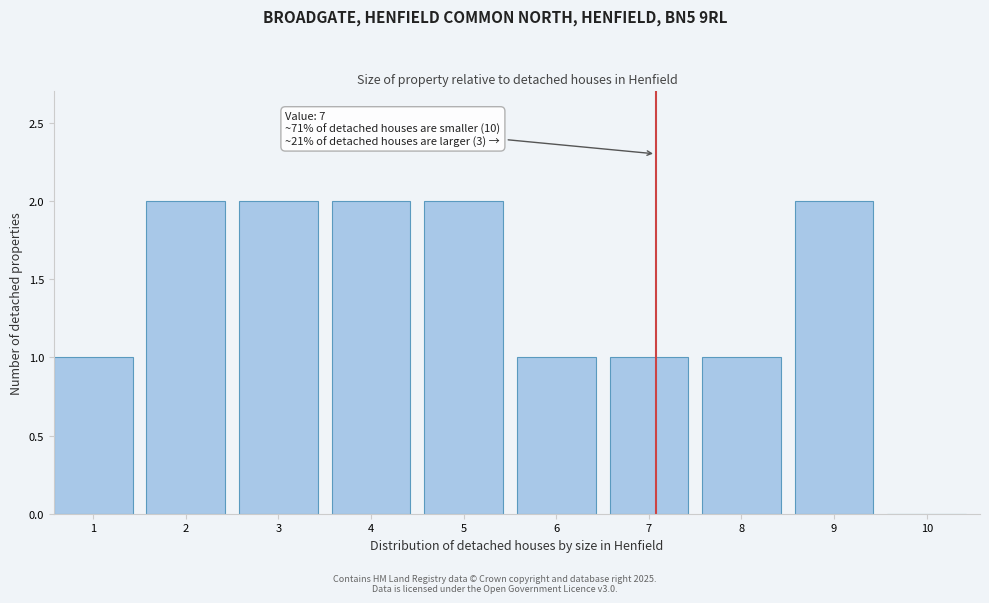

Reading left to right, extract all data points from this chart.

1=1	2=2	3=2	4=2	5=2	6=1	7=1	8=1	9=2	10=0